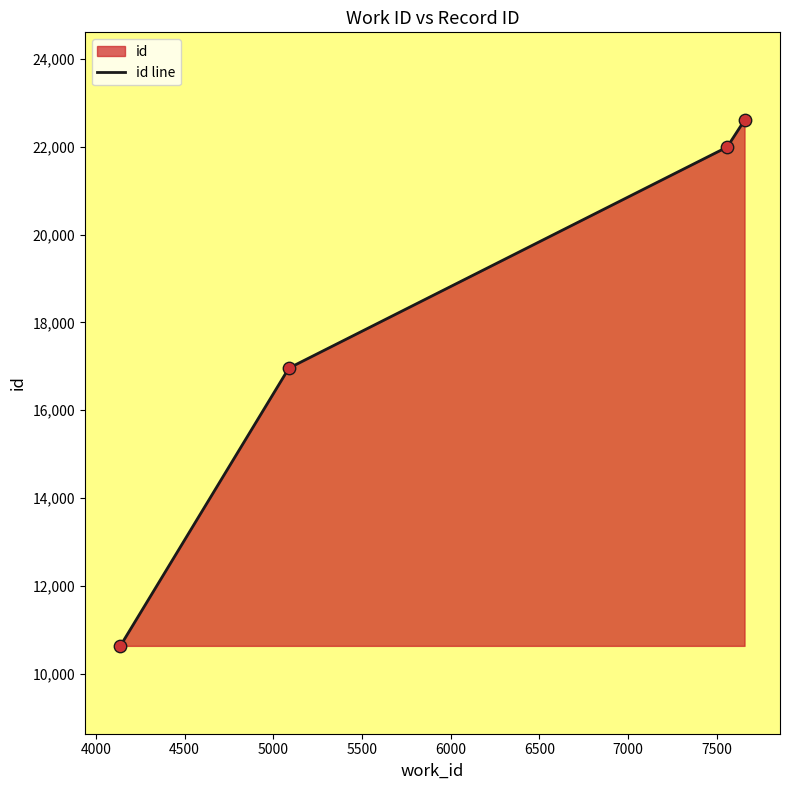

What is the change in value from 4138 to 5088?

+6323